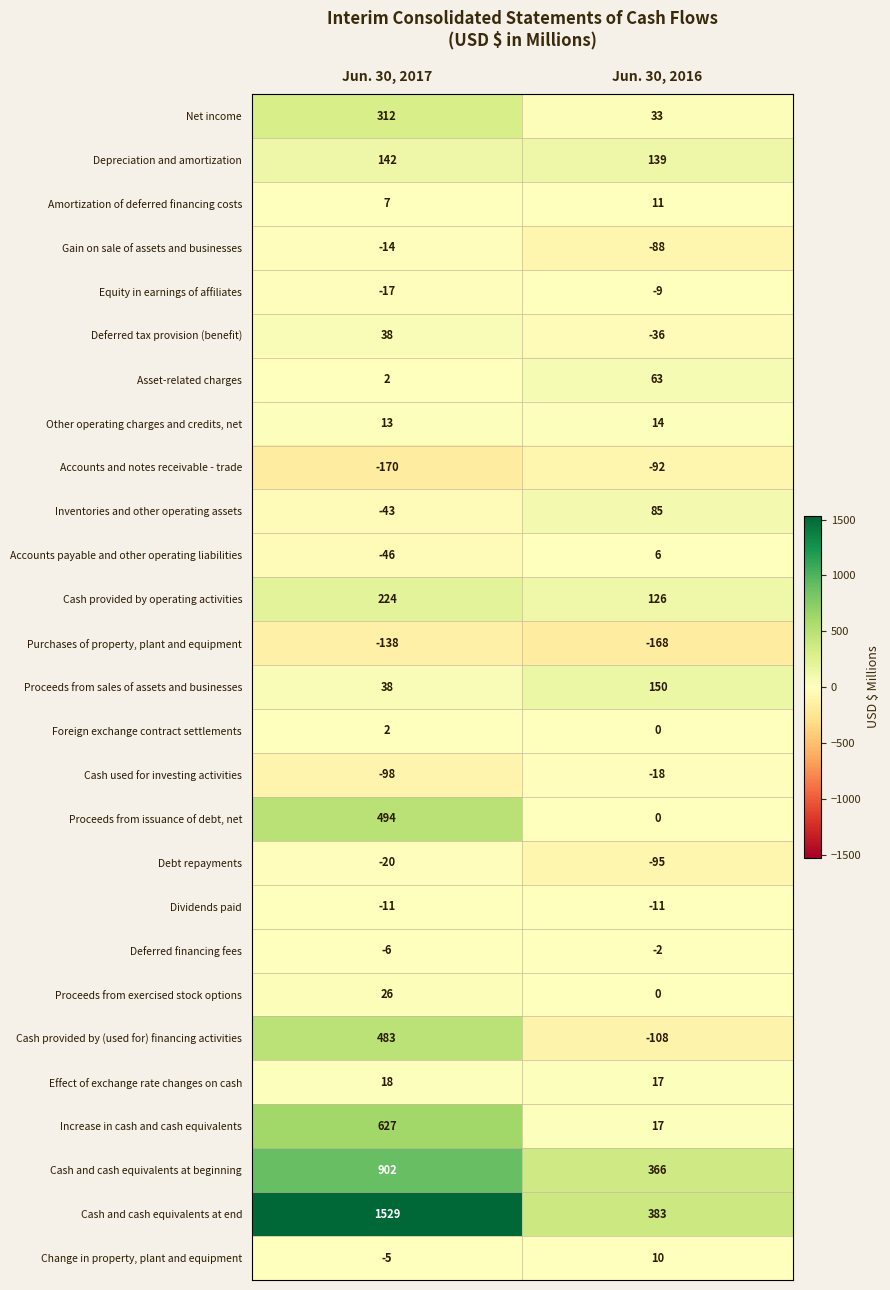

The value of Net income at Jun. 30, 2017 is 556. True or false?

False